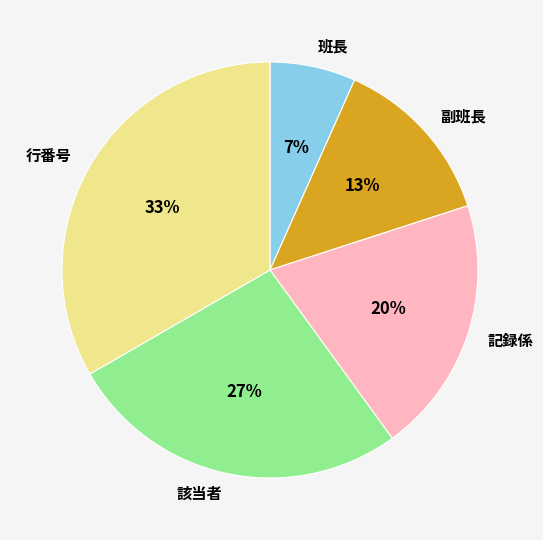

What is the smallest slice in the pie chart?

班長